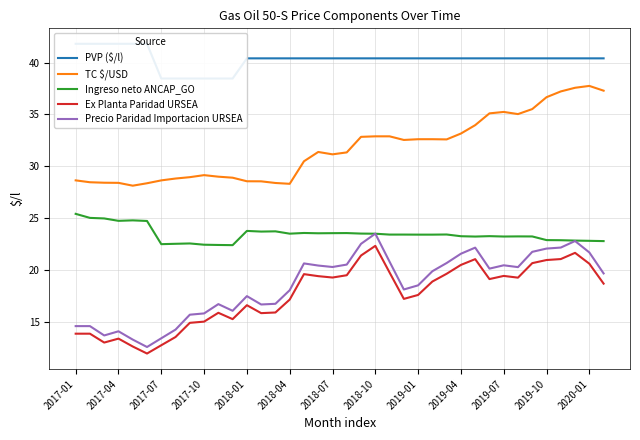

What is the value of the Precio Paridad Importacion URSEA point at the 10th from the left?

15.8